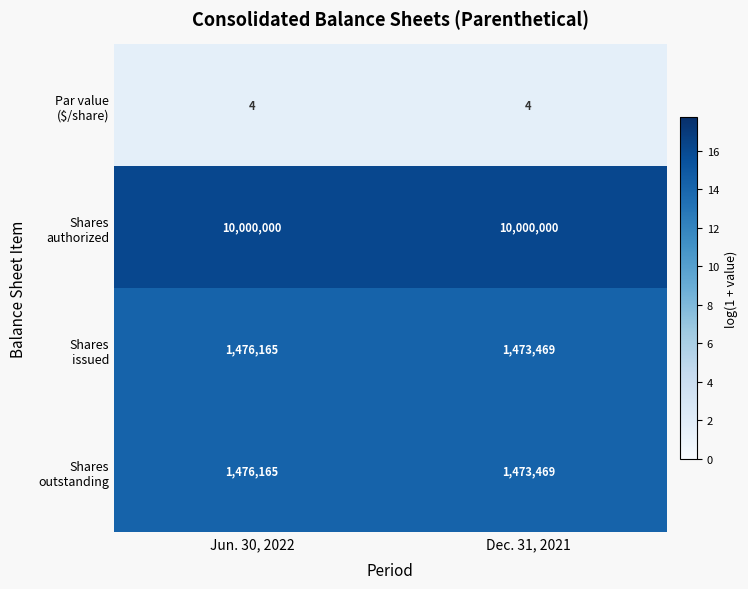

What is the spread (max minus min) of values at Jun. 30, 2022?

9999996